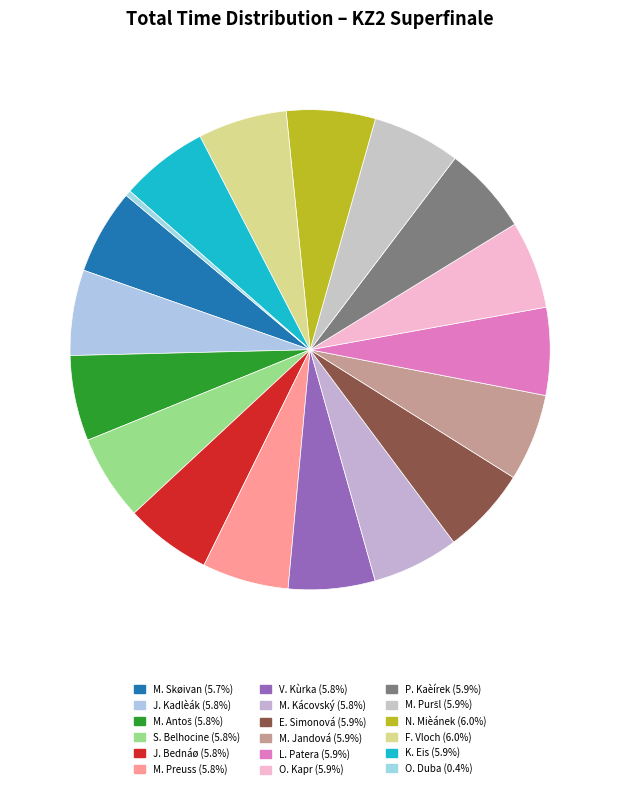

How many segments does this pie chart have?

18